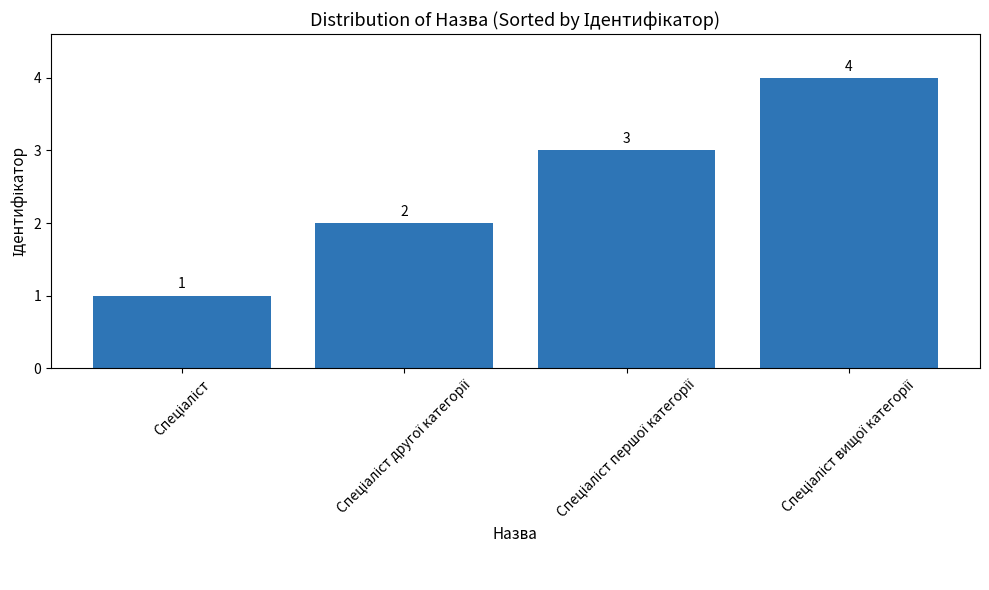

How many values are between 2 and 4?

3